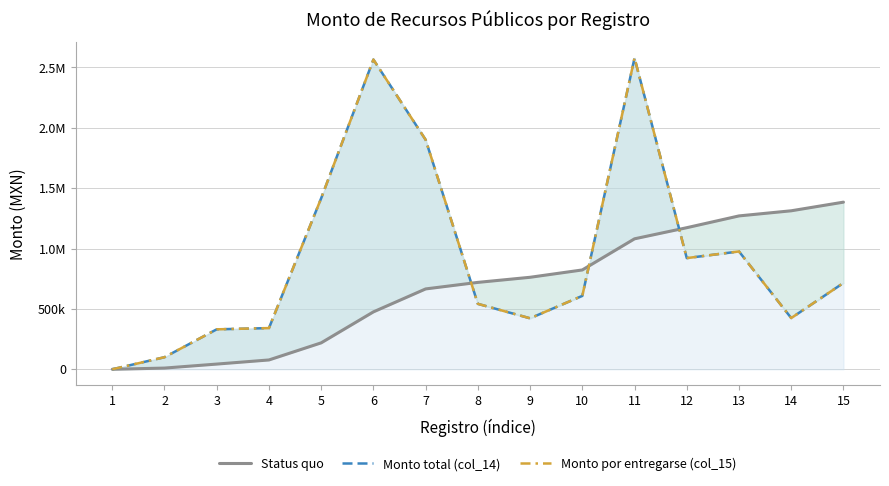

Where does the Status quo series first go above 719628?

8